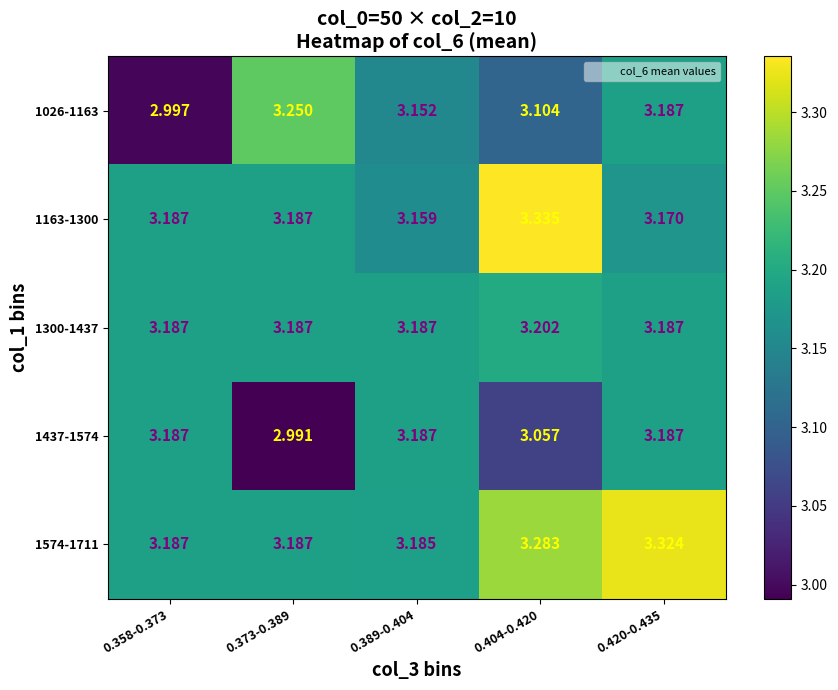

Reading left to right, transcribe all the data shown in this chart.

1026-1163: 0.358-0.373=3.0	0.373-0.389=3.2	0.389-0.404=3.2	0.404-0.420=3.1	0.420-0.435=3.2
1163-1300: 0.358-0.373=3.2	0.373-0.389=3.2	0.389-0.404=3.2	0.404-0.420=3.3	0.420-0.435=3.2
1300-1437: 0.358-0.373=3.2	0.373-0.389=3.2	0.389-0.404=3.2	0.404-0.420=3.2	0.420-0.435=3.2
1437-1574: 0.358-0.373=3.2	0.373-0.389=3.0	0.389-0.404=3.2	0.404-0.420=3.1	0.420-0.435=3.2
1574-1711: 0.358-0.373=3.2	0.373-0.389=3.2	0.389-0.404=3.2	0.404-0.420=3.3	0.420-0.435=3.3